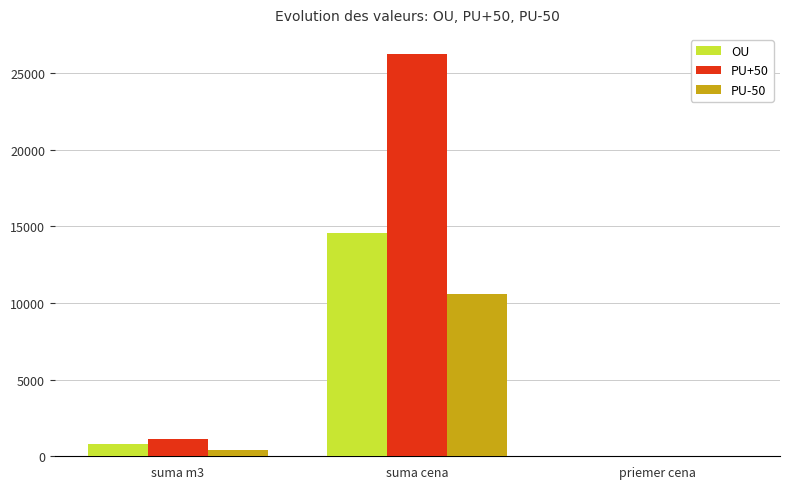

Reading right to left, extract all data points from this chart.

OU: 17.6	14545.0	826.0
PU+50: 23.2	26226.6	1132.0
PU-50: 27.6	10558.9	383.0